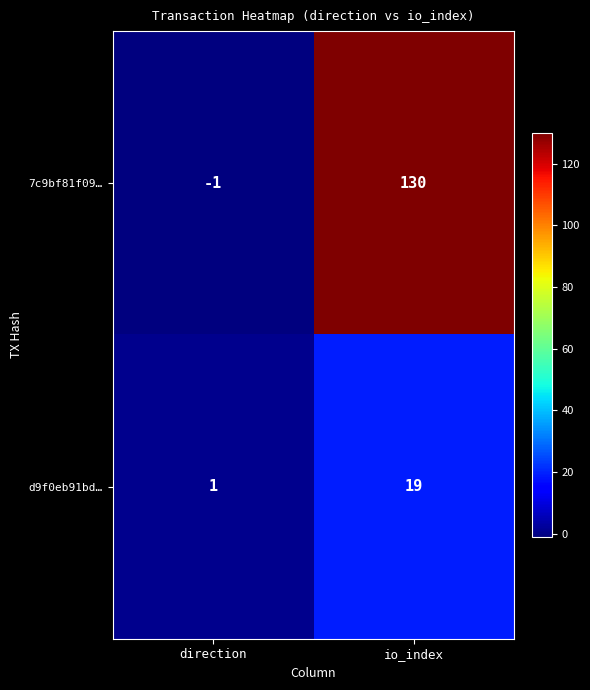

What is the total value across all series at io_index?

149